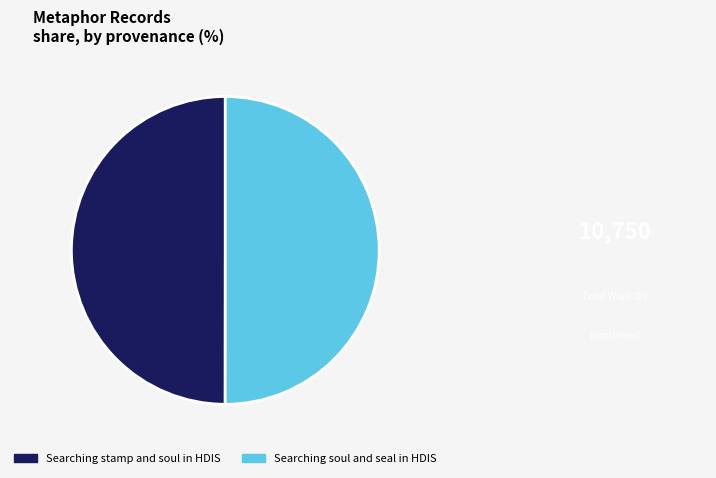

The Searching stamp and soul in HDIS slice represents 44% of the pie. True or false?

False